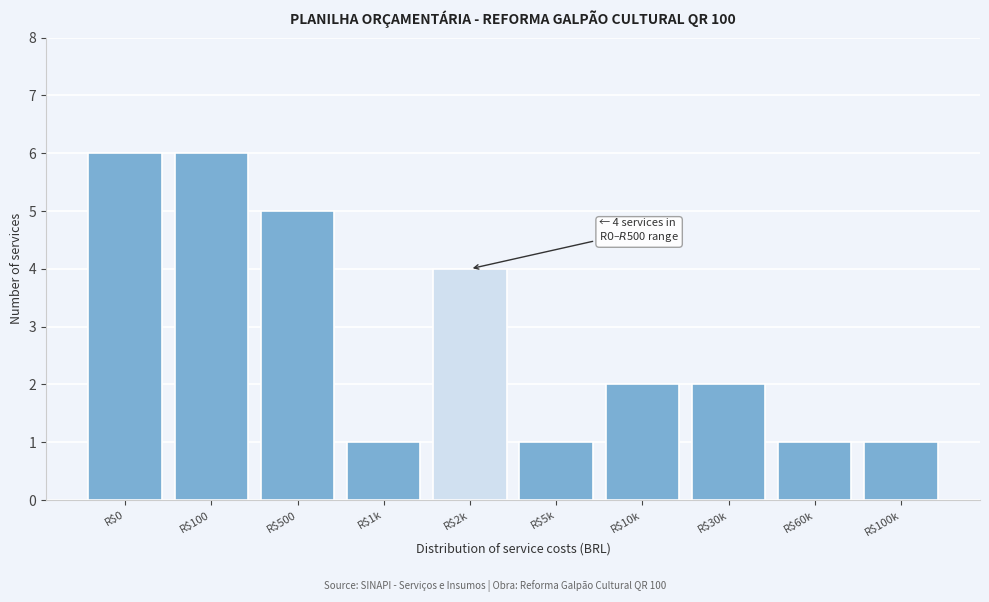

Reading left to right, list all the values displayed in this chart.

6	6	5	1	4	1	2	2	1	1